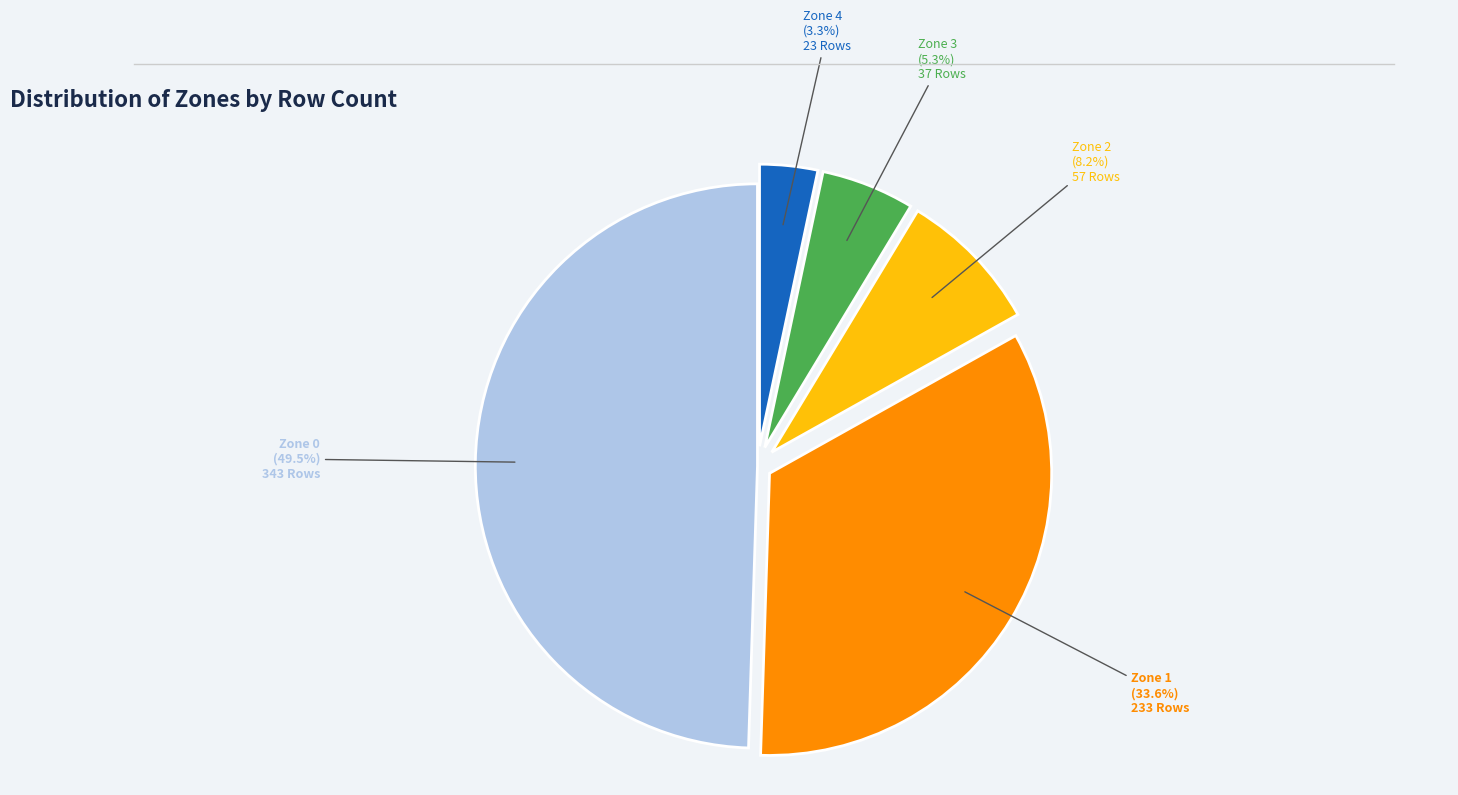

The Zone 4 slice represents 3% of the pie. True or false?

True